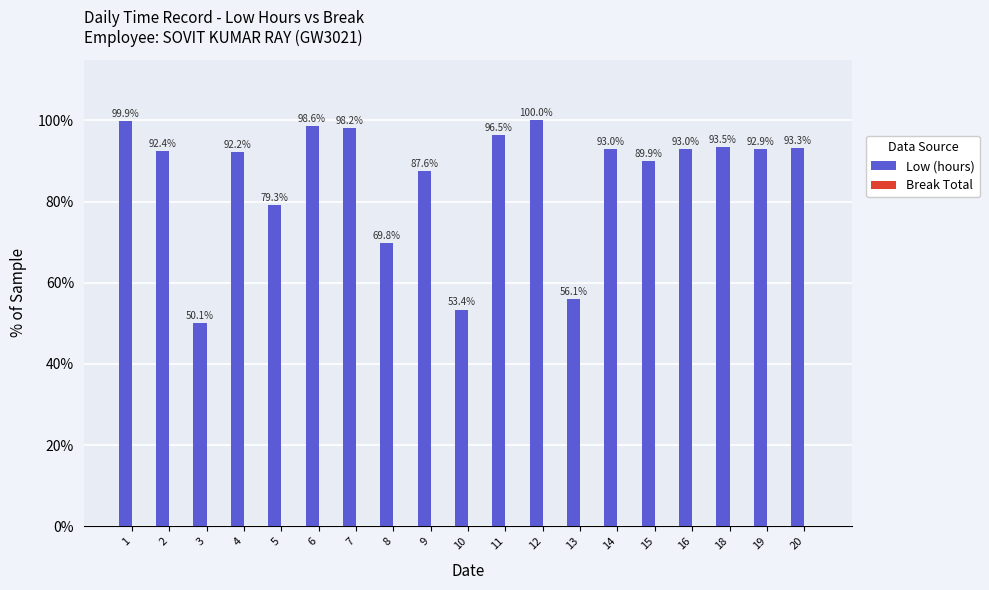

Reading left to right, transcribe all the data shown in this chart.

1=99.9	2=92.4	3=50.1	4=92.2	5=79.3	6=98.6	7=98.2	8=69.8	9=87.6	10=53.4	11=96.5	12=100.0	13=56.1	14=93.0	15=89.9	16=93.0	18=93.5	19=92.9	20=93.3